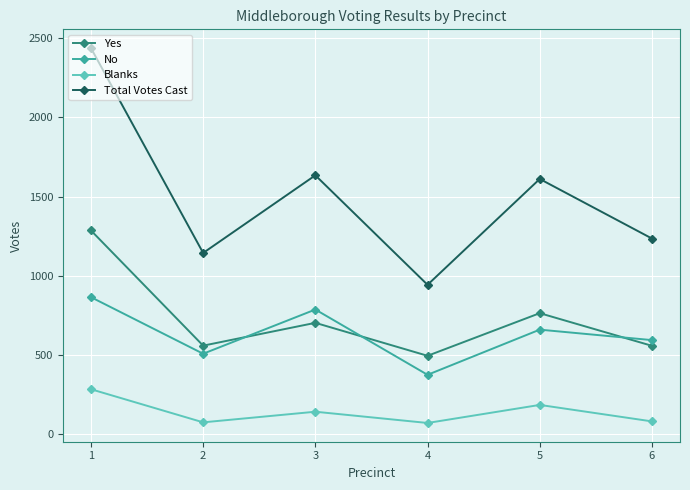

True or false: Yes and No intersect in this chart.

True